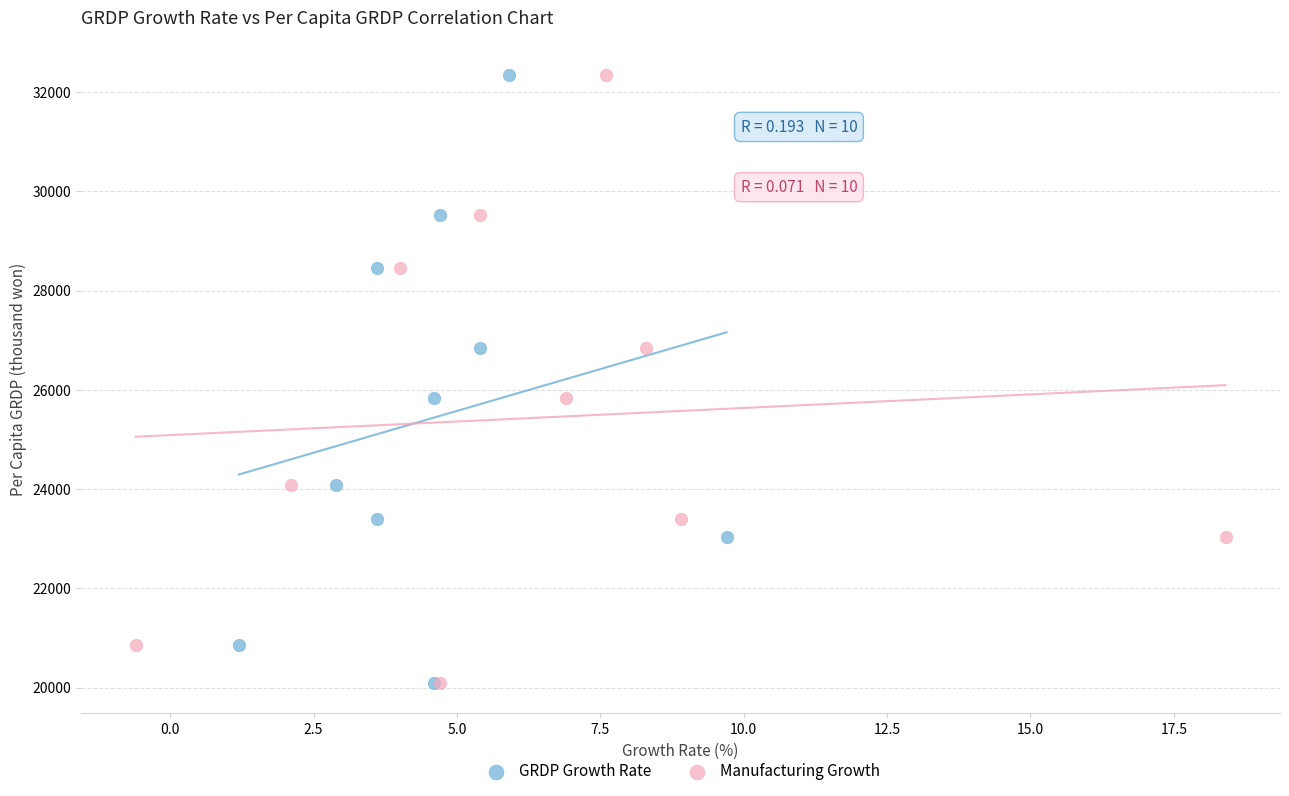

What are all the series names shown in the legend?

GRDP Growth Rate, Manufacturing Growth